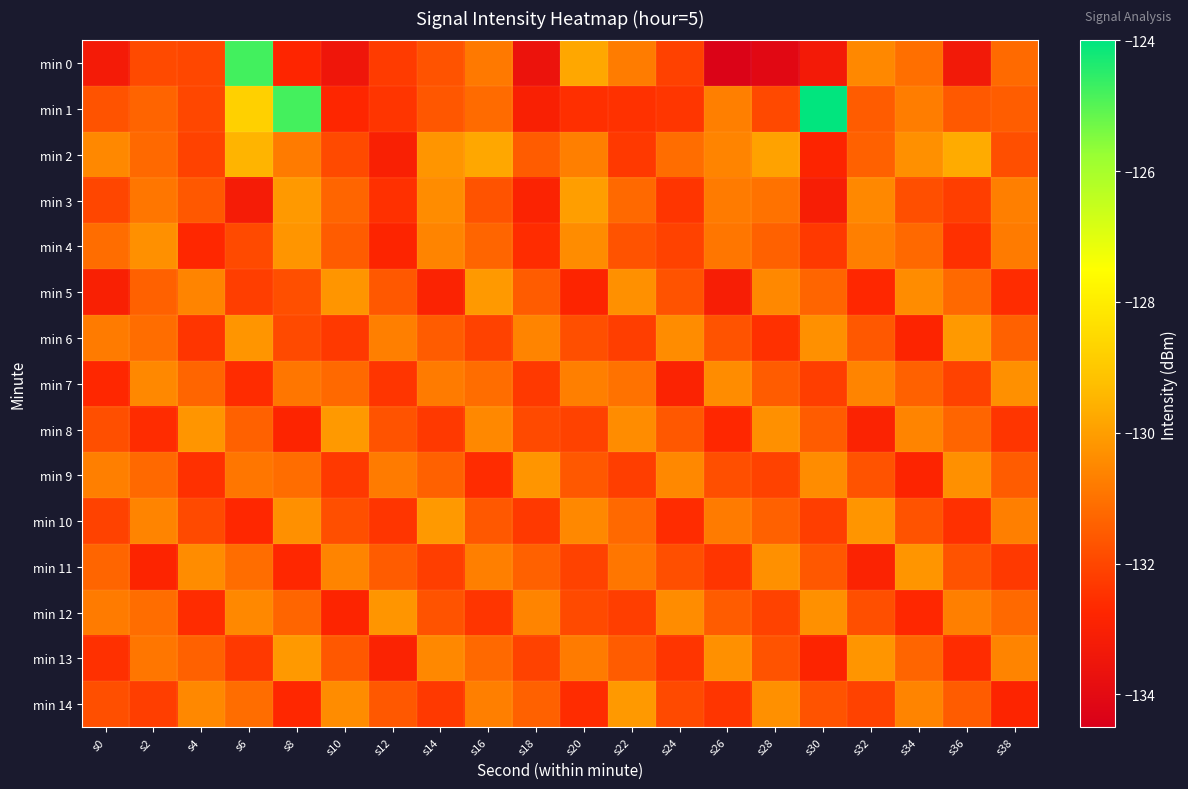

Which has a higher value, s28 or s8?

s8